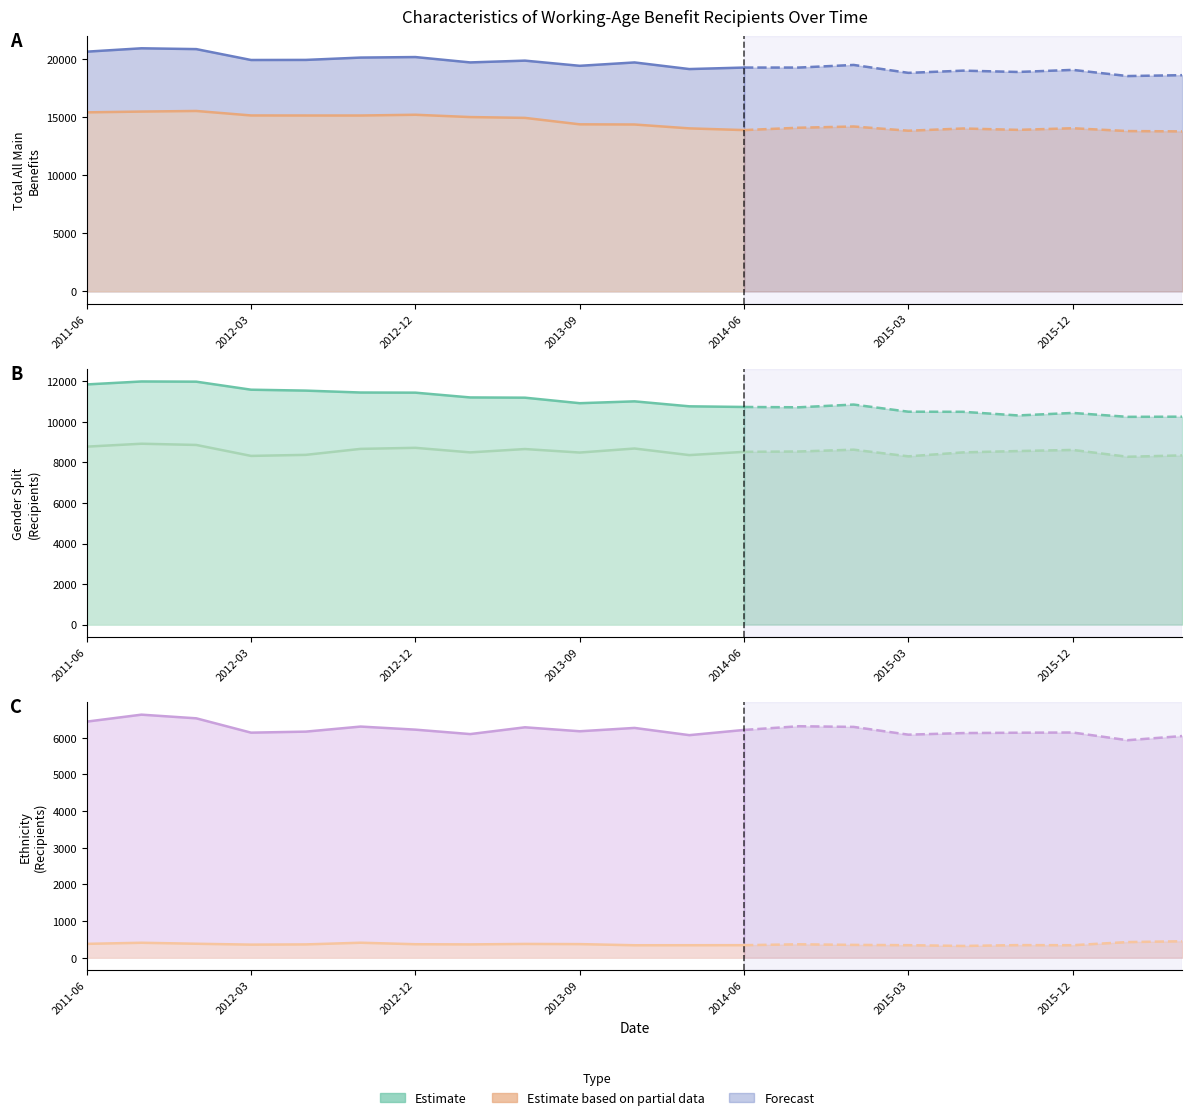

At how many categories does at least one series exceed 19288?

12